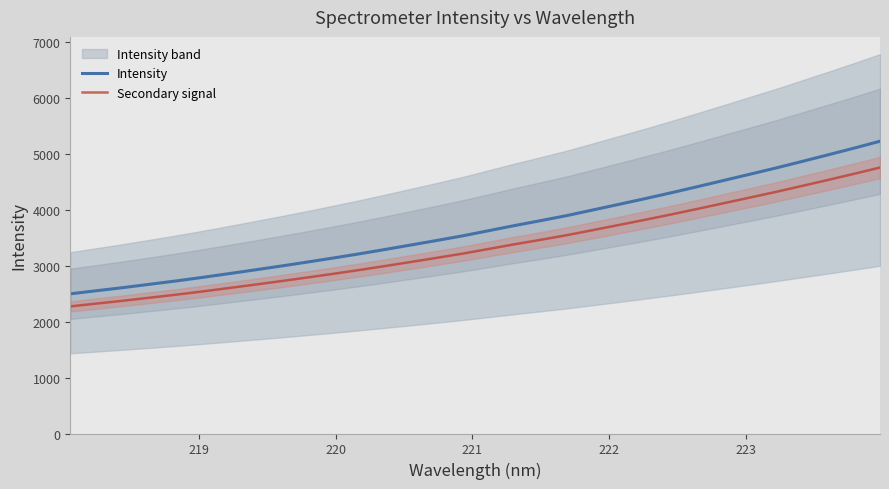

What is the maximum value shown in the chart?

5225.3